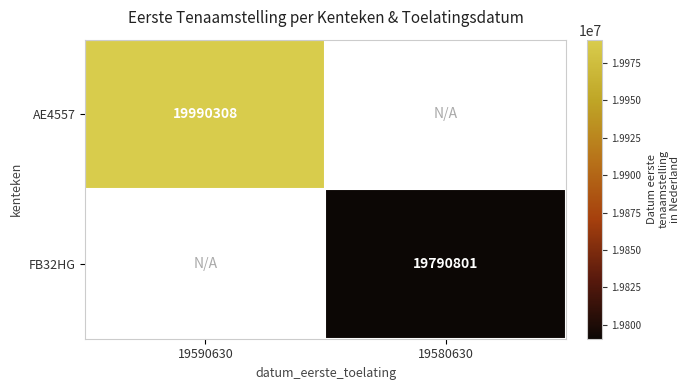

The value of FB32HG at 19580630 is 13774543. True or false?

False